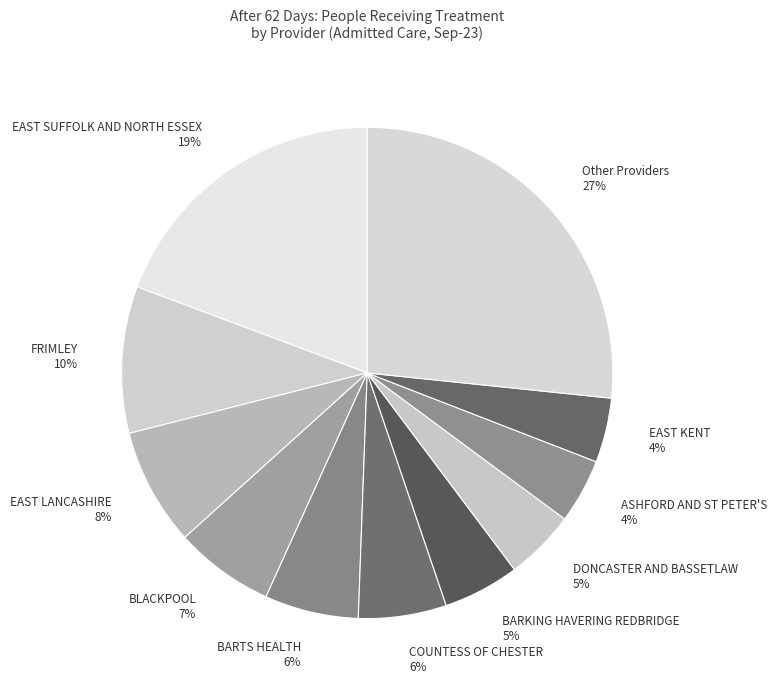

How many segments does this pie chart have?

11